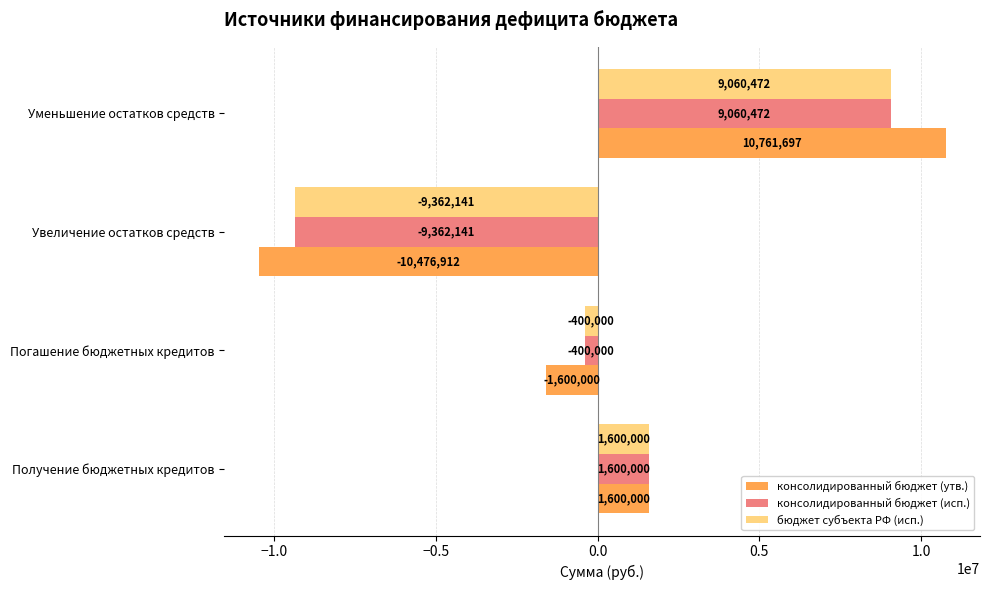

List the labels in order of консолидированный бюджет (исп.) value, largest first.

Уменьшение остатков средств, Получение бюджетных кредитов, Погашение бюджетных кредитов, Увеличение остатков средств